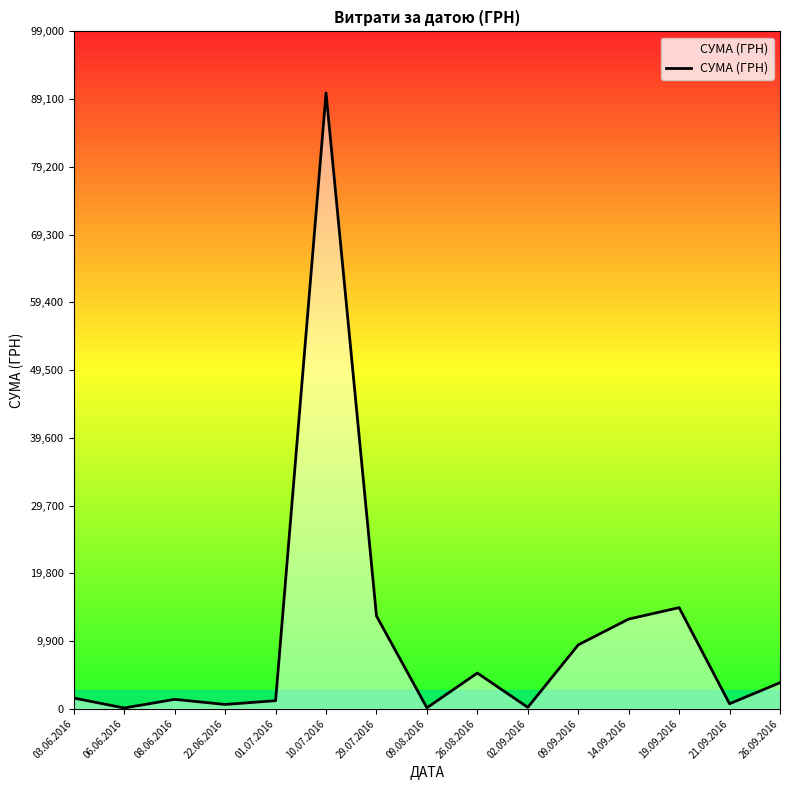

The chart shows a value of 625.0 at 22.06.2016. True or false?

True